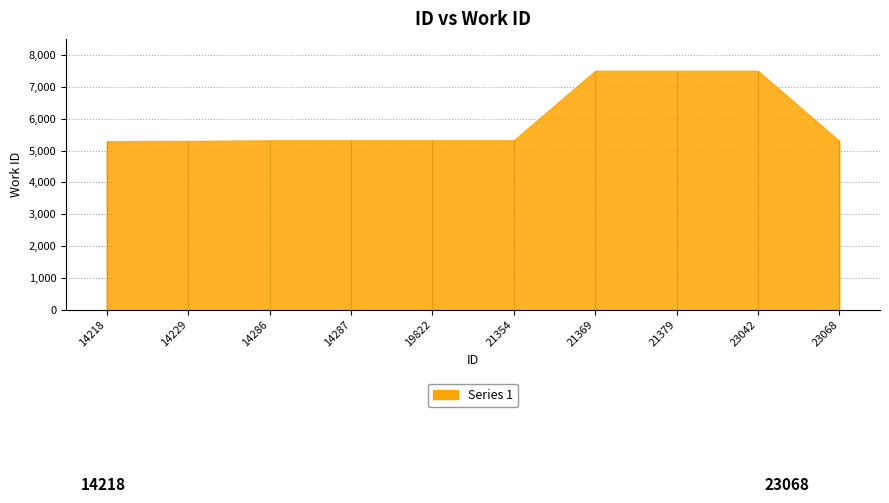

Reading left to right, list all the values displayed in this chart.

5292	5300	5319	5319	5319	5319	7498	7498	7498	5301